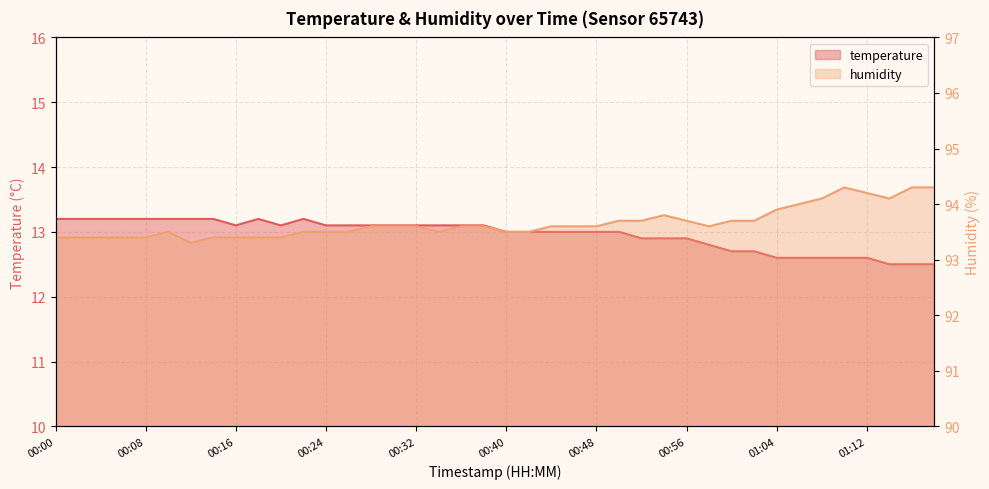

How many interior local valleys does the humidity series have?

4